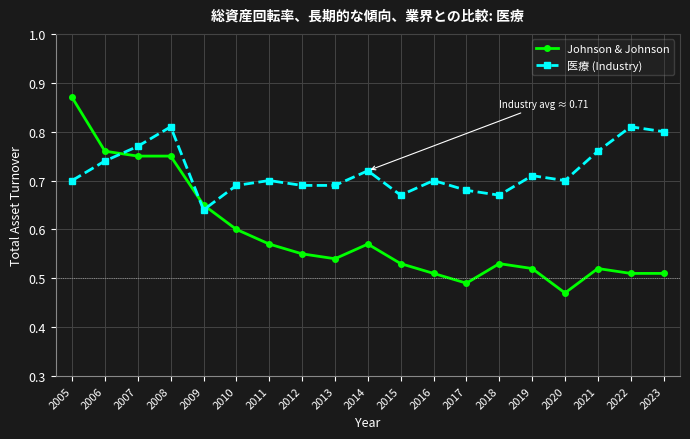

Rank the series at 2023 from highest to lowest value.

医療 (Industry), Johnson & Johnson